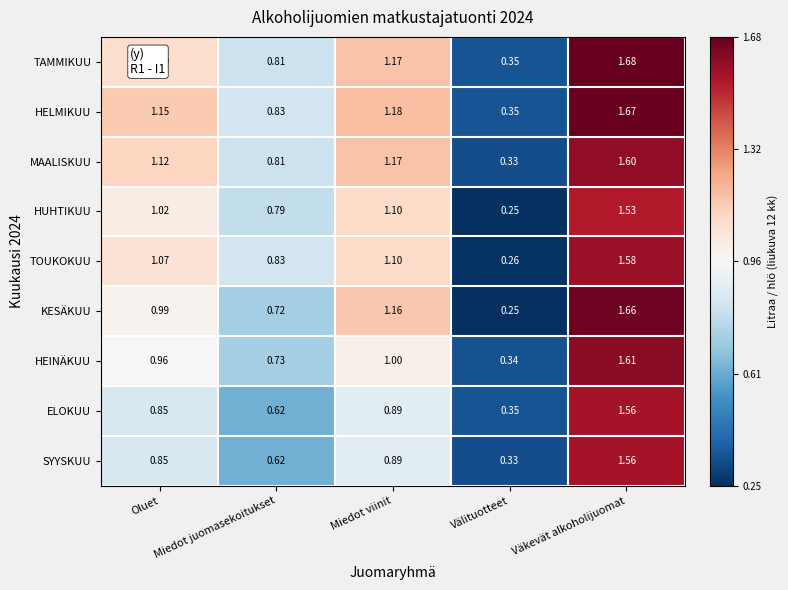

At which category is the sum across all series the highest?

Väkevät alkoholijuomat